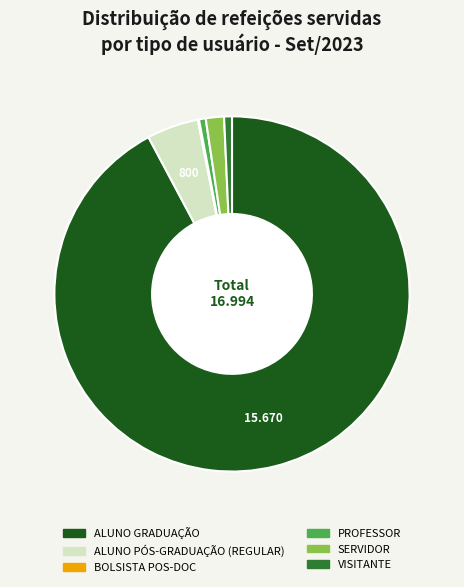

Which category accounts for the majority?

ALUNO GRADUAÇÃO